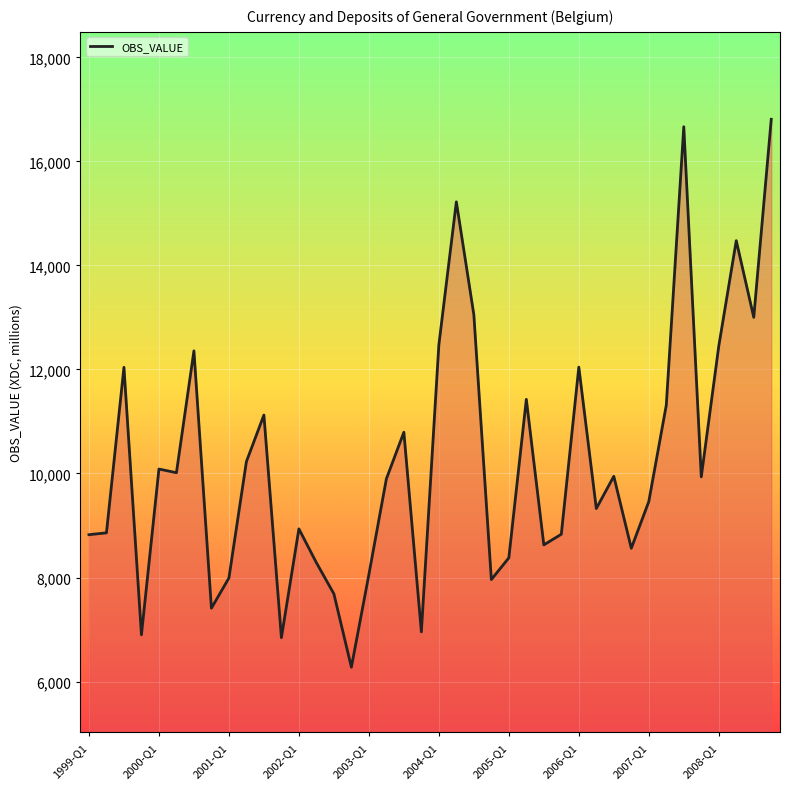

What is the smallest value displayed?

6275.7